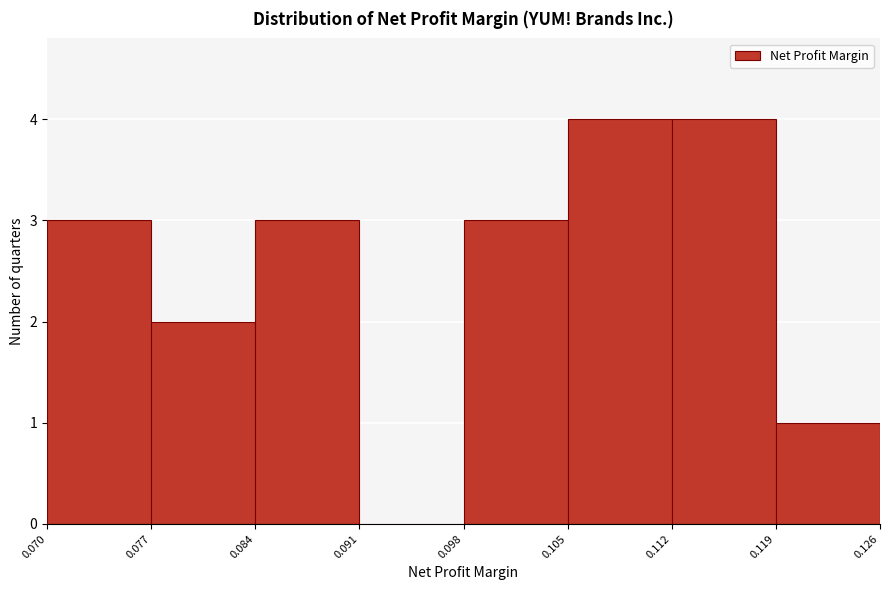

Reading left to right, transcribe this chart: for each bar, give the range it covers on the x-axis and its height. The values are not printed on the chart, so give them approximately, as read against the axis.

0.070 to 0.077: 3
0.077 to 0.084: 2
0.084 to 0.091: 3
0.091 to 0.098: 0
0.098 to 0.105: 3
0.105 to 0.112: 4
0.112 to 0.119: 4
0.119 to 0.126: 1